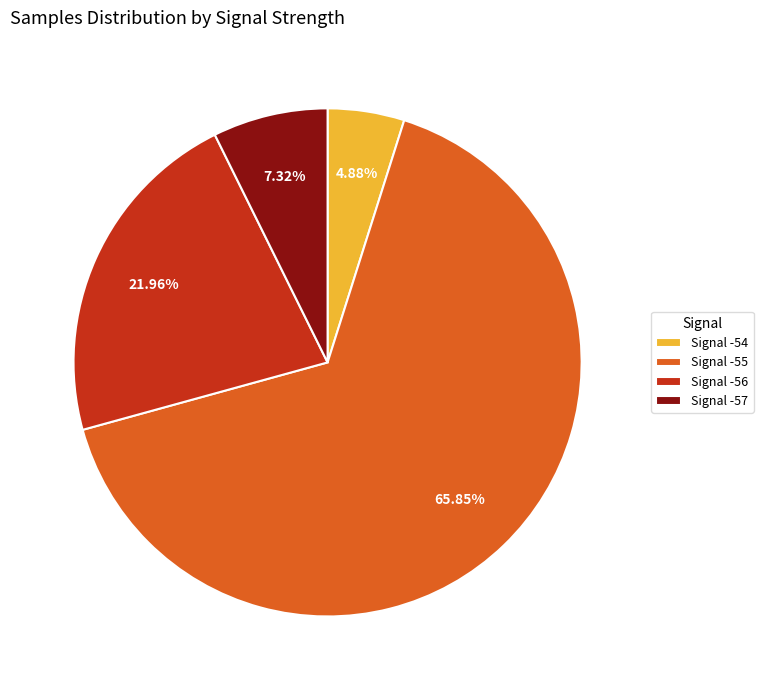

Which category has the biggest portion of the pie?

Signal -55